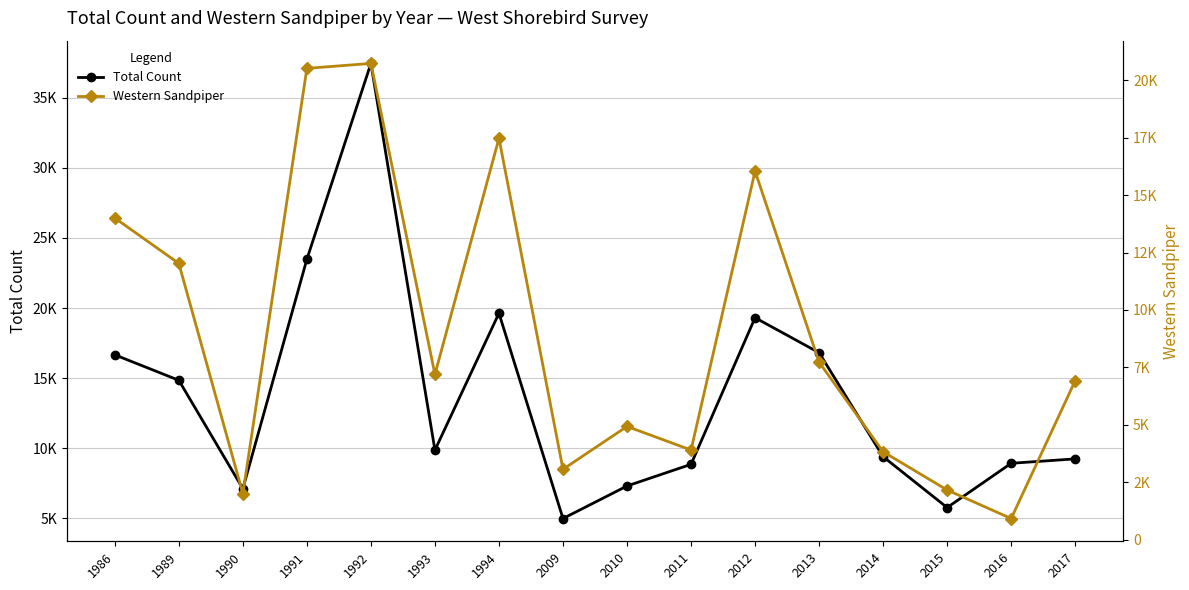

What is the sum of all Western Sandpiper values?

143482